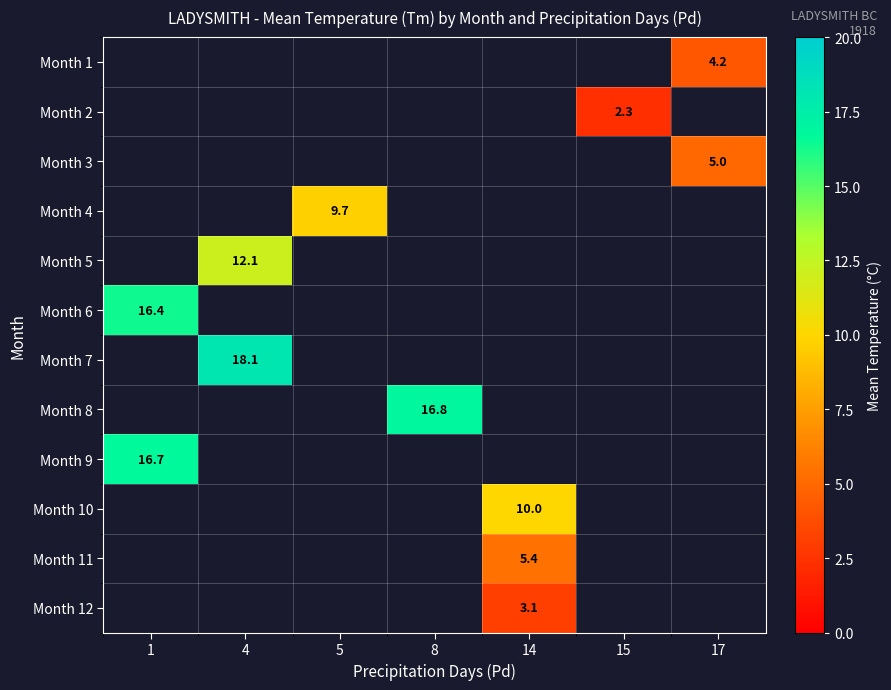

What is the maximum value shown in the chart?

18.1